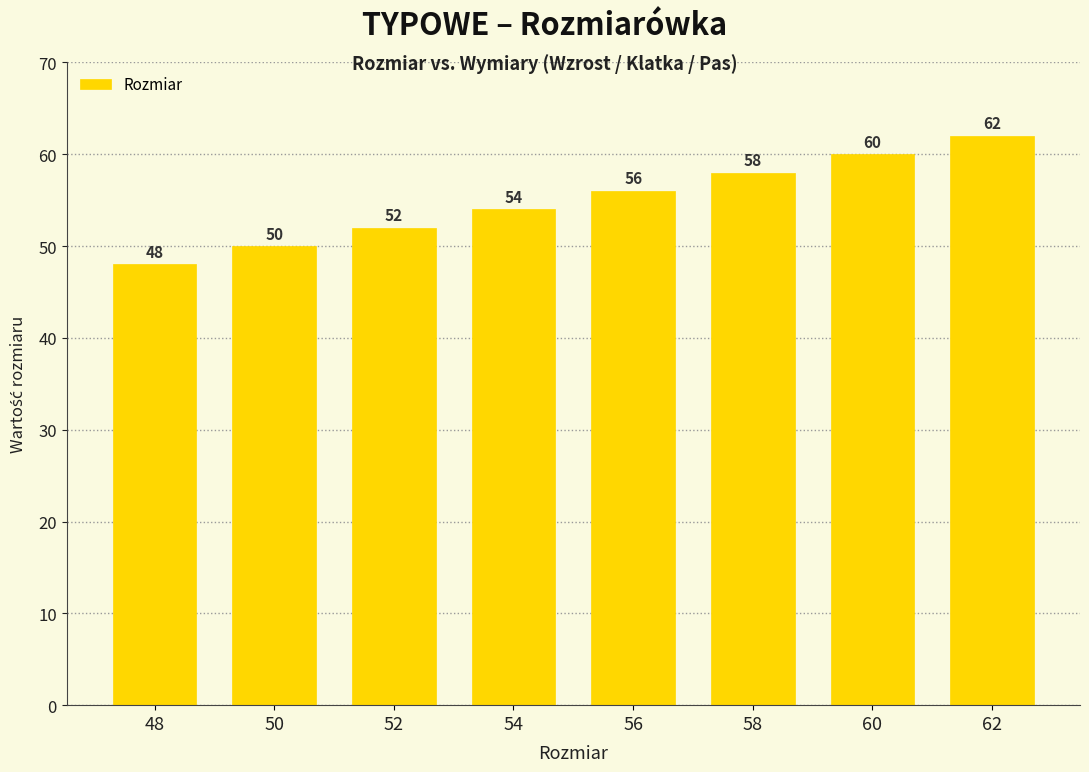

What is the average value?

55